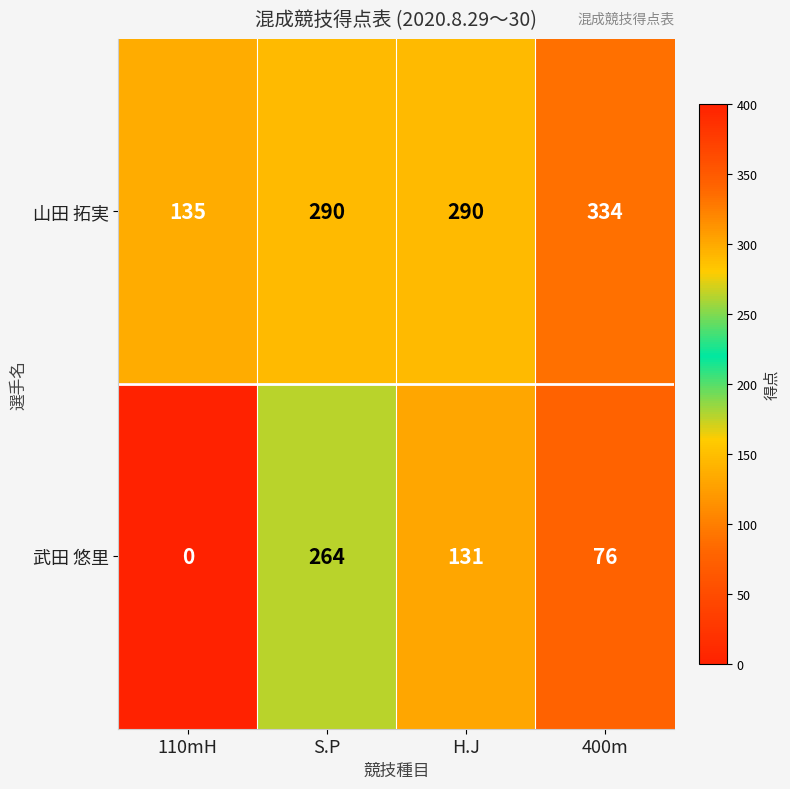

What is the sum of the 山田 拓実 values at 400m and S.P?

624